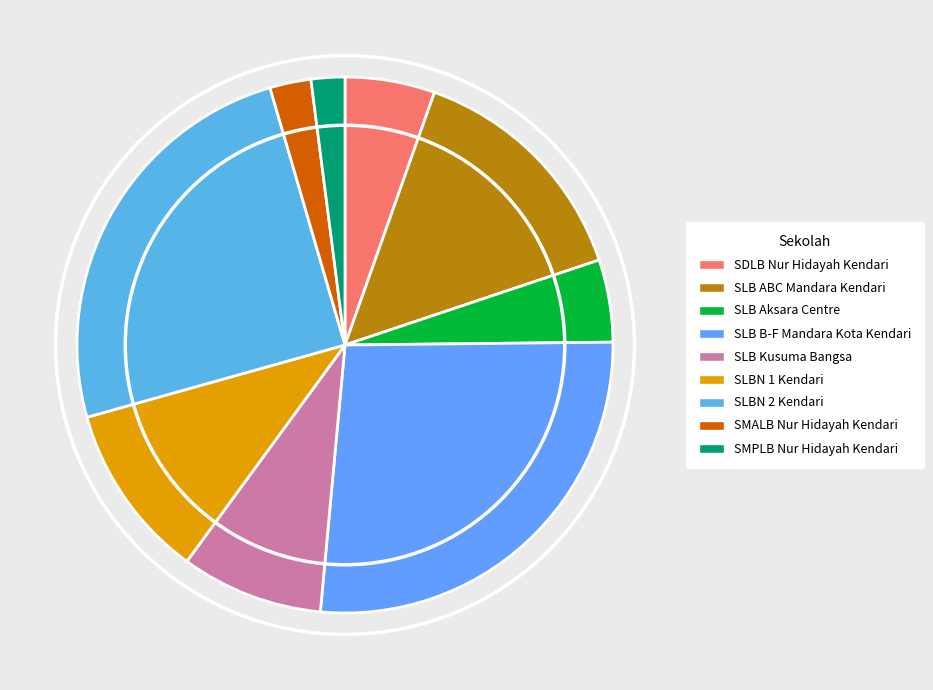

Is there a majority slice in this chart?

No